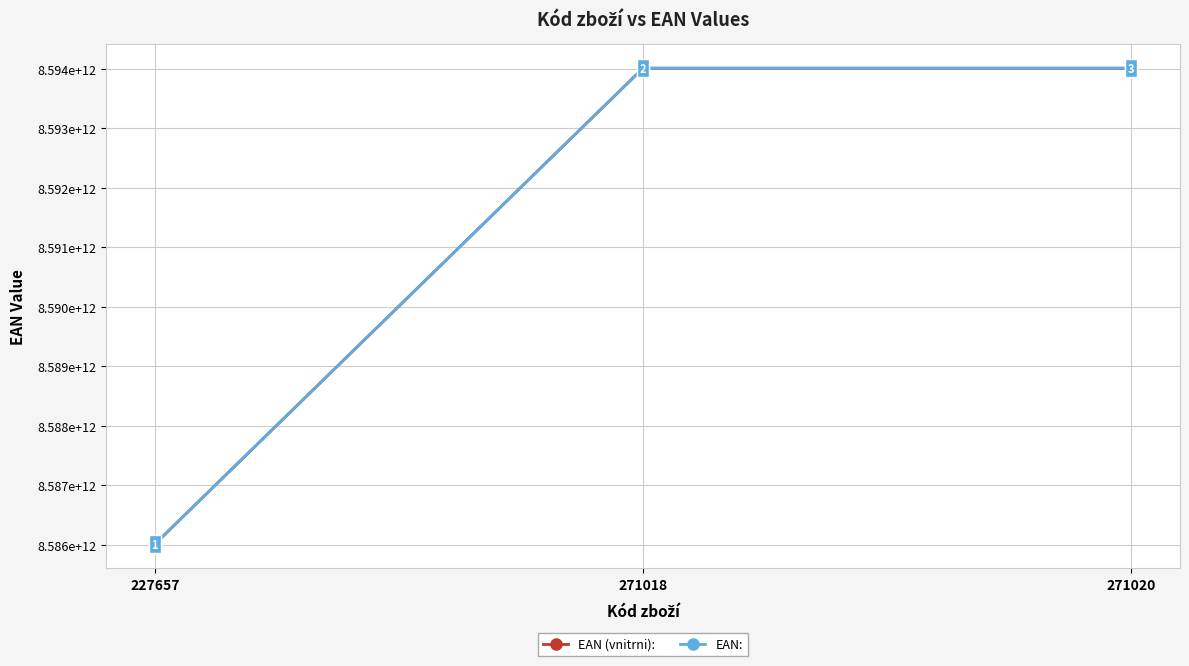

List the series in order of their peak value, lowest first.

EAN (vnitrni):, EAN: